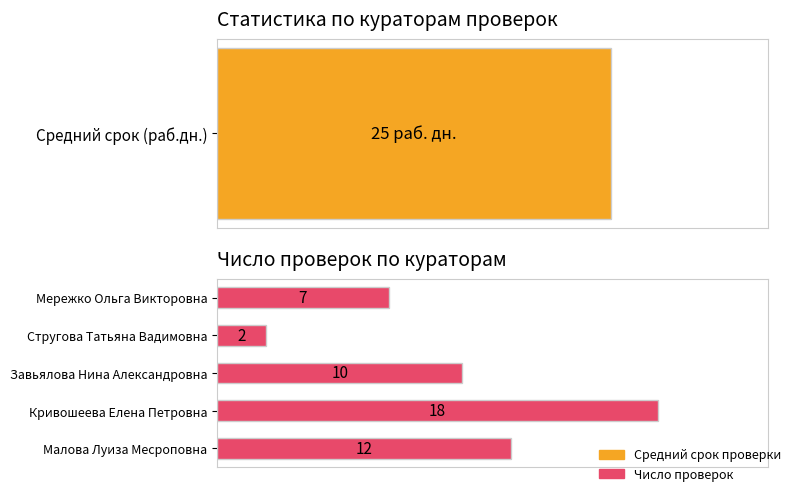

What is the ratio of the value at Завьялова Нина Александровна to the value at Малова Луиза Месроповна?

0.8